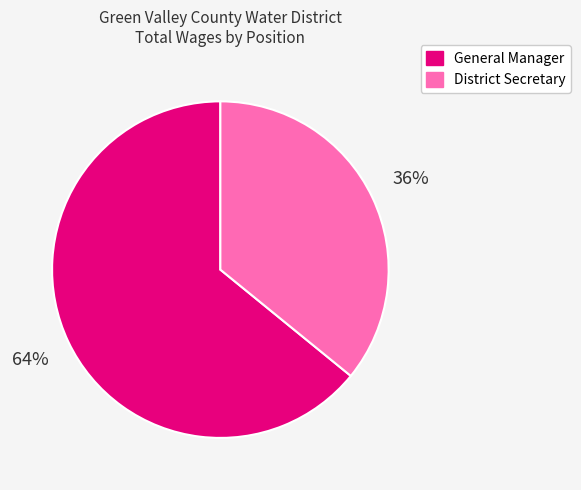

To the nearest percent, what portion does District Secretary represent?

36%